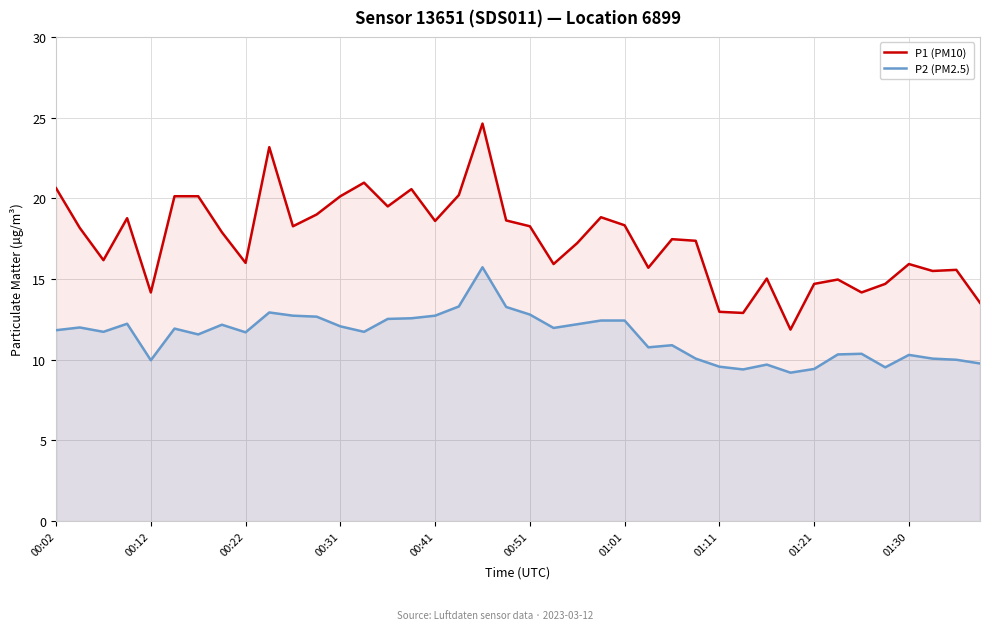

What is the value of the P2 (PM2.5) point at the 25th from the left?

12.4